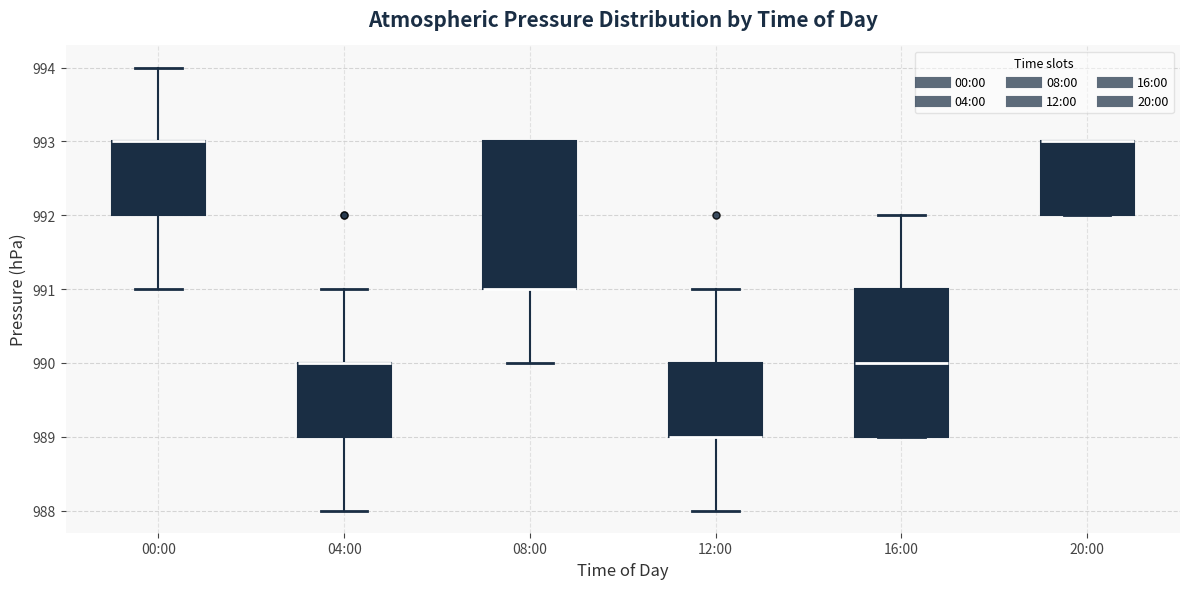

Reading left to right, read every box against the y-axis: the position of its median line, the range the box covers, and the ends of its whiskers. The values are not printed on the chart, so give them approximately, as read against the axis.

00:00: median 993 (drawn on the box's upper edge), box 992 to 993, whiskers 991 to 994
04:00: median 990 (drawn on the box's upper edge), box 989 to 990, whiskers 988 to 991
08:00: median 991 (drawn on the box's lower edge), box 991 to 993, whiskers 990 to 993
12:00: median 989 (drawn on the box's lower edge), box 989 to 990, whiskers 988 to 991
16:00: median 990, box 989 to 991, whiskers 989 to 992
20:00: median 993 (drawn on the box's upper edge), box 992 to 993, whiskers 992 to 993